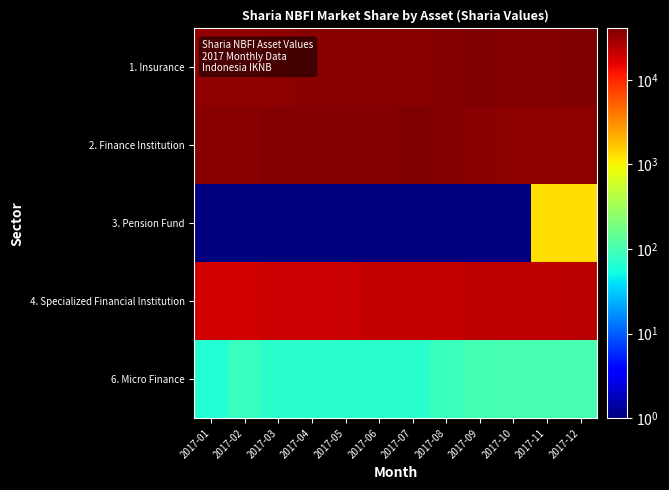

Reading left to right, extract all data points from this chart.

1. Insurance: 2017-01=33726.9	2017-02=34278.8	2017-03=35249.5	2017-04=35947.4	2017-05=36276.0	2017-06=36832.9	2017-07=37292.8	2017-08=38659.9	2017-09=39411.9	2017-10=38221.8	2017-11=38668.2	2017-12=40520.0
2. Finance Institution: 2017-01=37131.7	2017-02=37071.3	2017-03=37638.4	2017-04=37917.3	2017-05=37994.4	2017-06=38776.4	2017-07=39077.6	2017-08=38808.0	2017-09=36802.2	2017-10=35631.9	2017-11=34792.3	2017-12=34475.9
3. Pension Fund: 2017-01=0.1	2017-02=0.1	2017-03=0.1	2017-04=0.1	2017-05=0.1	2017-06=0.1	2017-07=0.1	2017-08=0.1	2017-09=0.1	2017-10=0.1	2017-11=1261.1	2017-12=1296.0
4. Specialized Financial Institution: 2017-01=18442.3	2017-02=18588.5	2017-03=19612.1	2017-04=19314.2	2017-05=20321.5	2017-06=21387.7	2017-07=21372.8	2017-08=21613.5	2017-09=22256.8	2017-10=22271.0	2017-11=22280.5	2017-12=22741.4
6. Micro Finance: 2017-01=63.5	2017-02=83.5	2017-03=70.4	2017-04=70.4	2017-05=71.1	2017-06=71.1	2017-07=71.1	2017-08=87.2	2017-09=97.7	2017-10=99.7	2017-11=99.7	2017-12=100.0